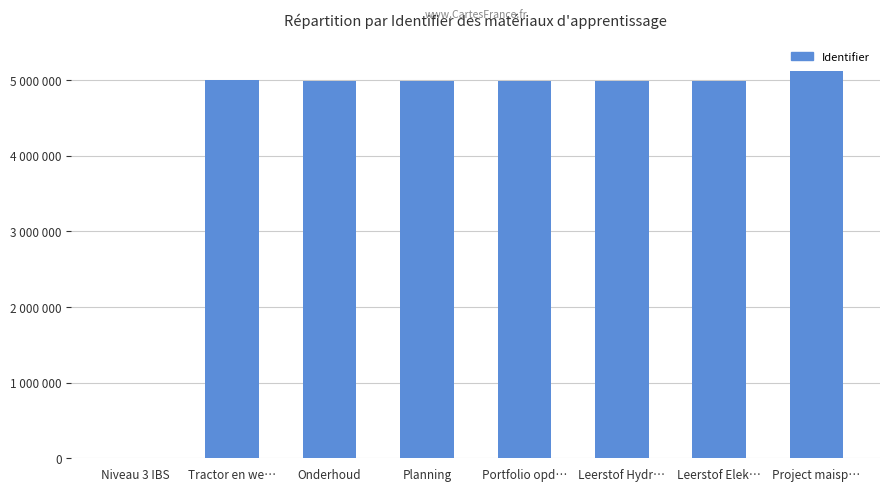

The chart shows a value of 4992411 at Onderhoud. True or false?

True